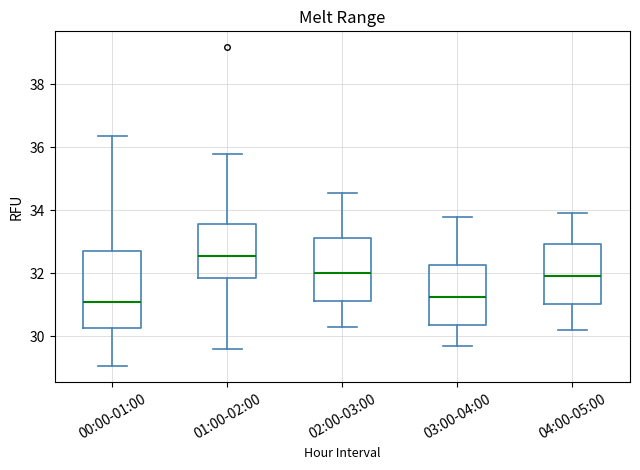

Reading left to right, transcribe this box plot: for each box, give where its median line is, the range the box spans, and where its two whiskers end, as read against the y-axis. The values are not printed on the chart, so give them approximately, as read against the axis.

00:00-01:00: median 31.2, box 30.2 to 32.8, whiskers 29.0 to 36.4
01:00-02:00: median 32.6, box 31.8 to 33.6, whiskers 29.6 to 35.8
02:00-03:00: median 32.0, box 31.2 to 33.2, whiskers 30.4 to 34.6
03:00-04:00: median 31.2, box 30.4 to 32.2, whiskers 29.8 to 33.8
04:00-05:00: median 32.0, box 31.0 to 33.0, whiskers 30.2 to 34.0